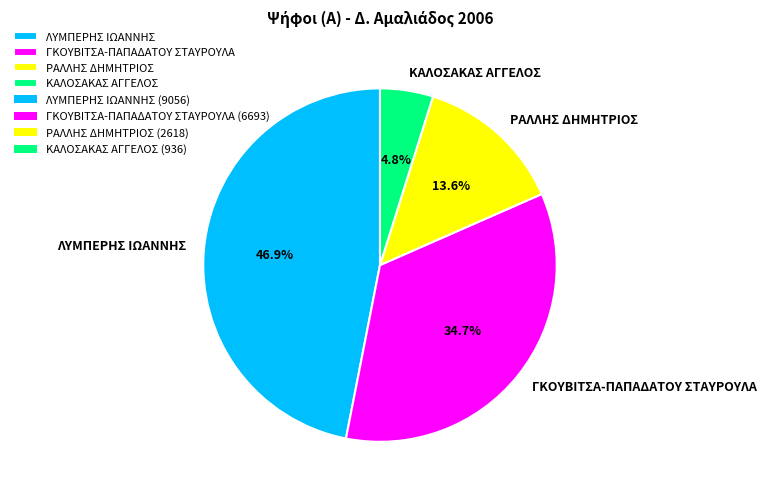

Rank the categories by value from lowest to highest.

ΚΑΛΟΣΑΚΑΣ ΑΓΓΕΛΟΣ, ΡΑΛΛΗΣ ΔΗΜΗΤΡΙΟΣ, ΓΚΟΥΒΙΤΣΑ-ΠΑΠΑΔΑΤΟΥ ΣΤΑΥΡΟΥΛΑ, ΛΥΜΠΕΡΗΣ ΙΩΑΝΝΗΣ